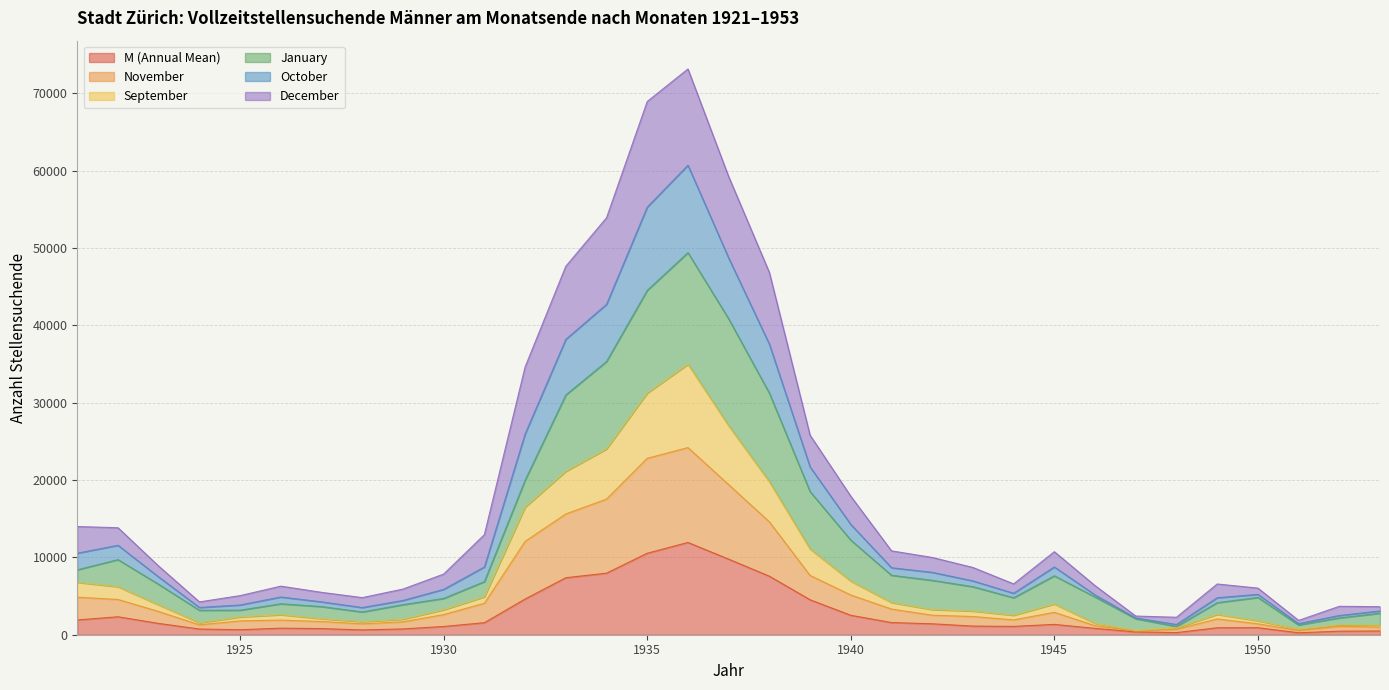

What is the value of the November point at the 31st from the left?

545.5